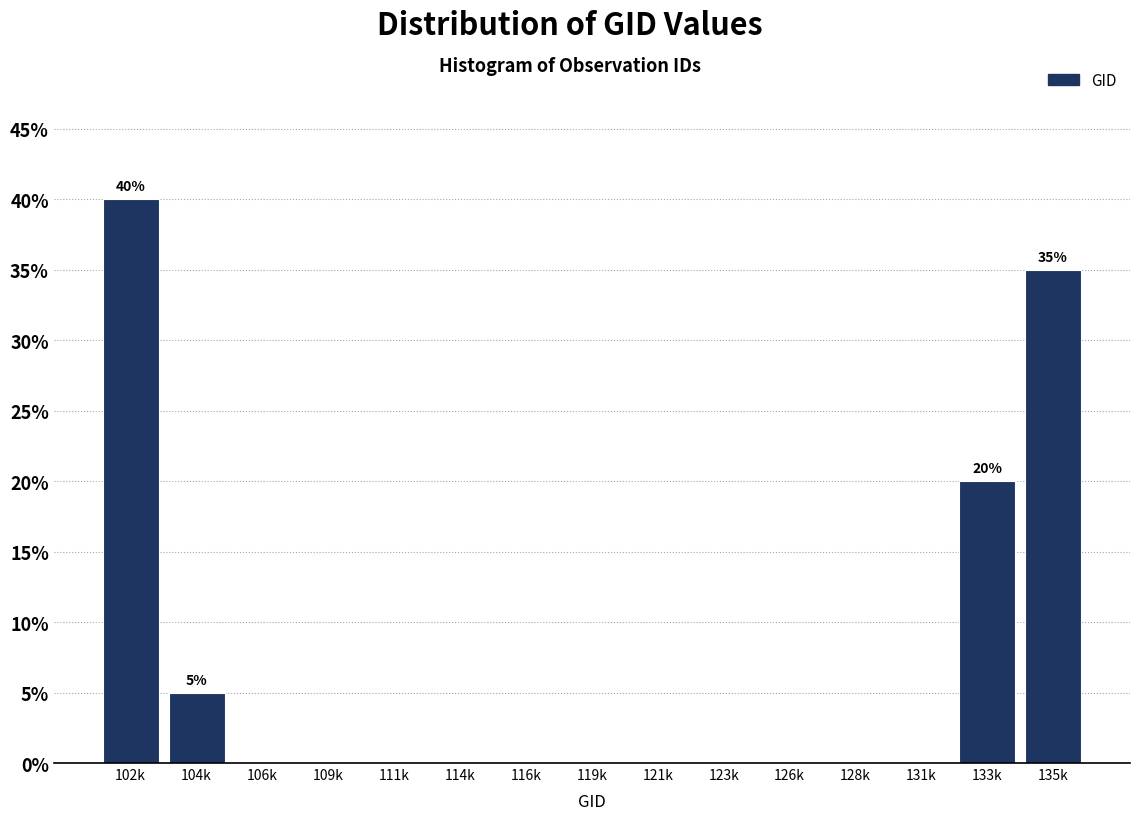

Reading right to left, transcribe all the data shown in this chart.

135k=35	133k=20	131k=0	128k=0	126k=0	123k=0	121k=0	119k=0	116k=0	114k=0	111k=0	109k=0	106k=0	104k=5	102k=40